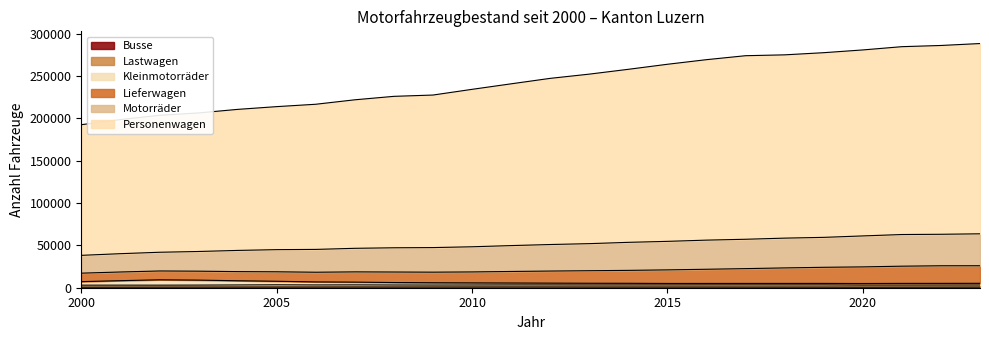

Does the chart display data point markers on the line(s)?

No